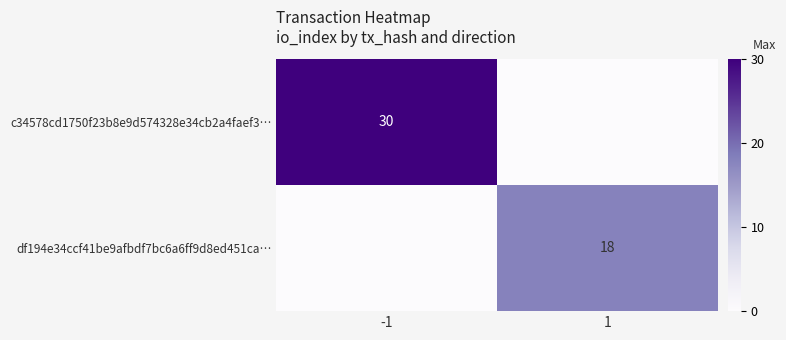

The value of df194e34ccf41be9afbdf7bc6a6ff9d8ed451ca… at 1 is 28. True or false?

False